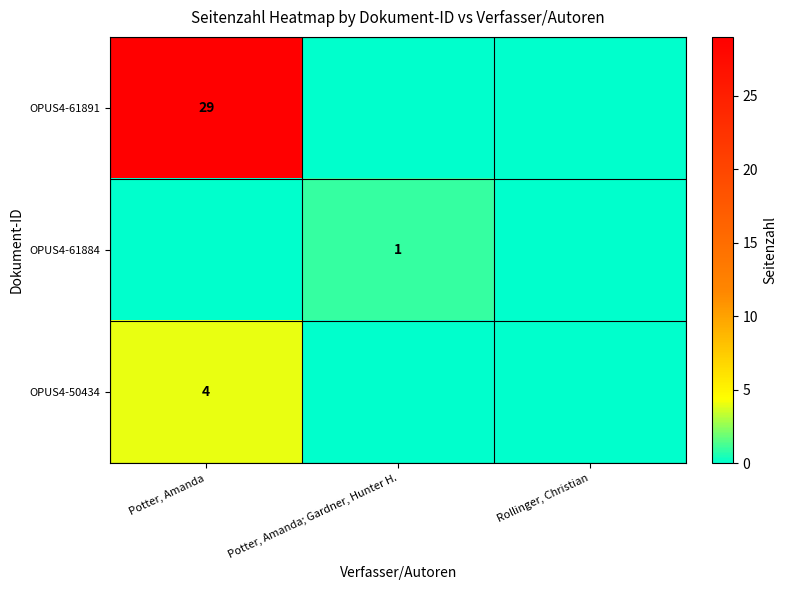

Which has a higher value, Potter, Amanda or Rollinger, Christian?

Potter, Amanda